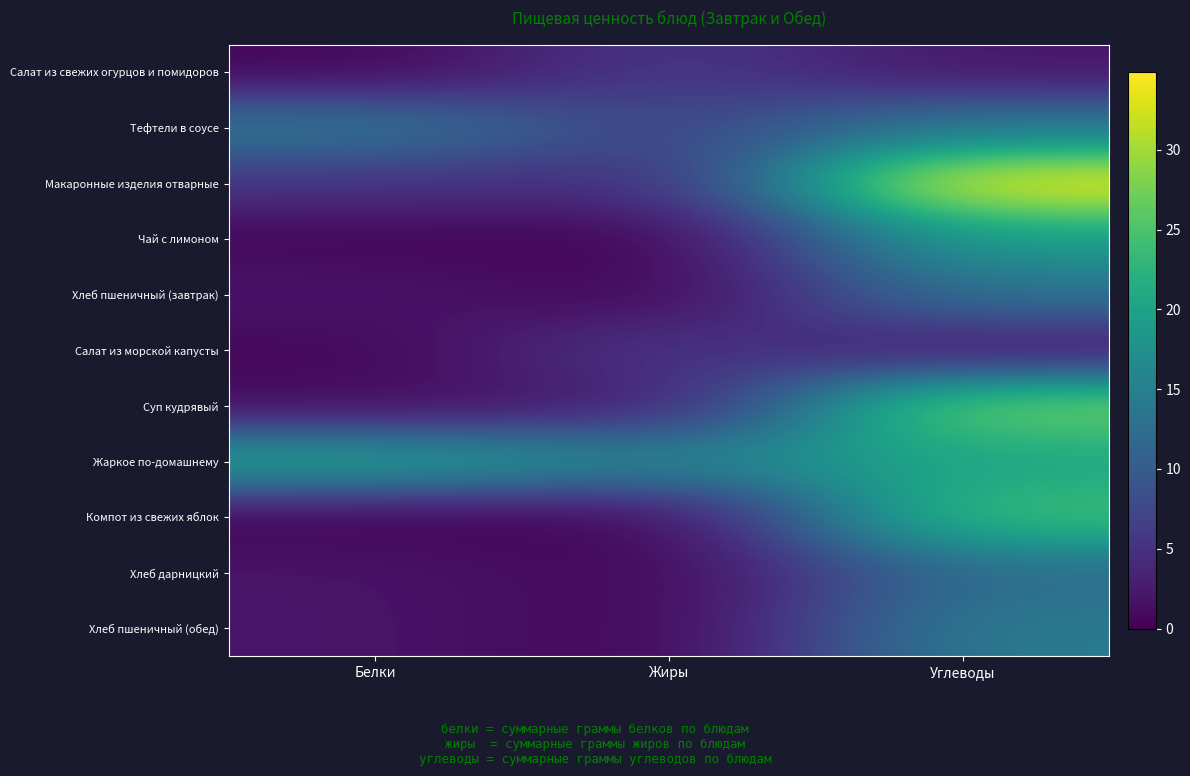

Reading left to right, what are all the values shown in this chart?

Салат из свежих огурцов и помидоров: Белки=0.5	Жиры=6.0	Углеводы=2.0
Тефтели в соусе: Белки=14.0	Жиры=7.0	Углеводы=14.3
Макаронные изделия отварные: Белки=5.3	Жиры=4.2	Углеводы=34.9
Чай с лимоном: Белки=0.5	Жиры=0.0	Углеводы=19.5
Хлеб пшеничный (завтрак): Белки=2.1	Жиры=0.3	Углеводы=13.3
Салат из морской капусты: Белки=0.6	Жиры=6.0	Углеводы=1.8
Суп кудрявый: Белки=1.0	Жиры=2.6	Углеводы=27.8
Жаркое по-домашнему: Белки=20.4	Жиры=15.8	Углеводы=20.5
Компот из свежих яблок: Белки=0.2	Жиры=0.2	Углеводы=24.4
Хлеб дарницкий: Белки=2.0	Жиры=0.3	Углеводы=12.3
Хлеб пшеничный (обед): Белки=2.0	Жиры=0.2	Углеводы=14.5